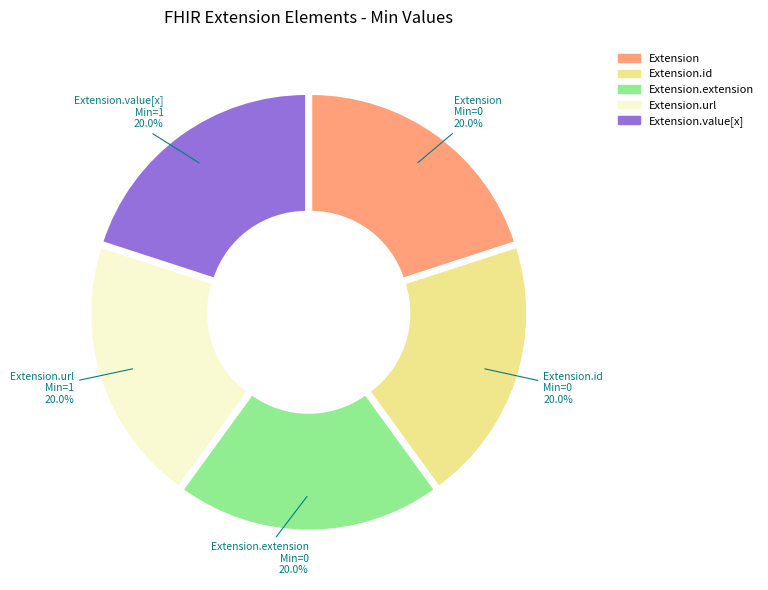

Approximately how many times larger is the value at Extension compared to Extension.id?

1.0